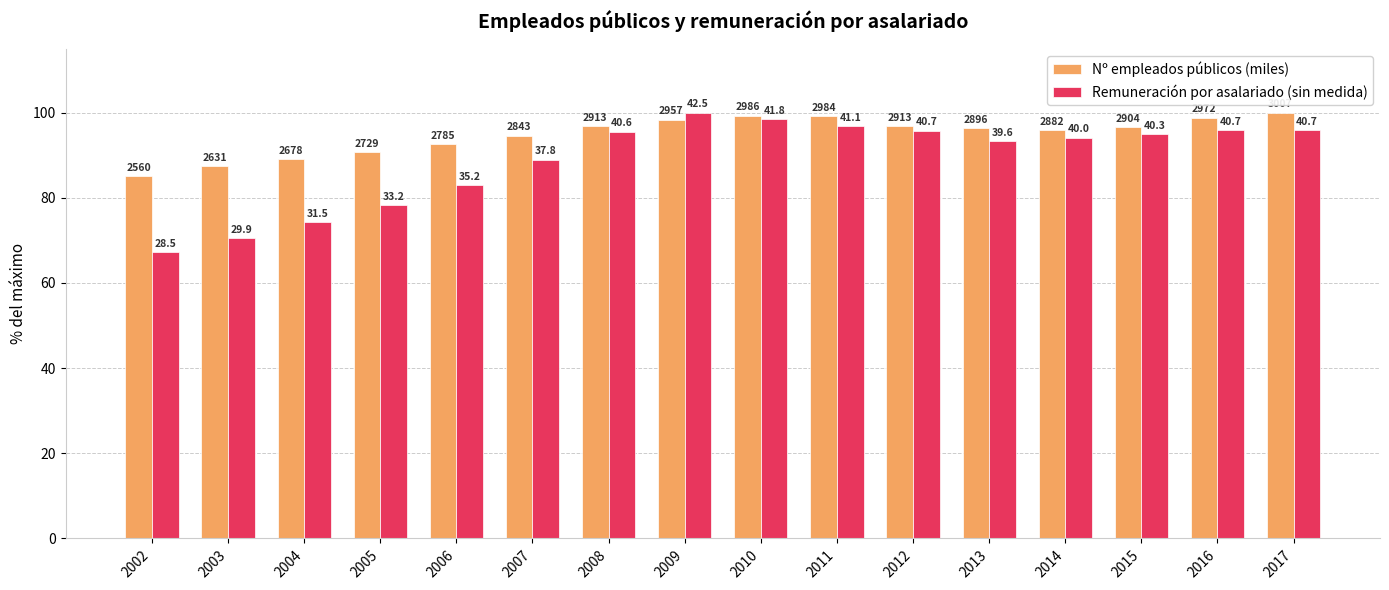

List the series in order of their overall mean, lowest first.

Remuneración por asalariado (sin medida), Nº empleados públicos (miles)